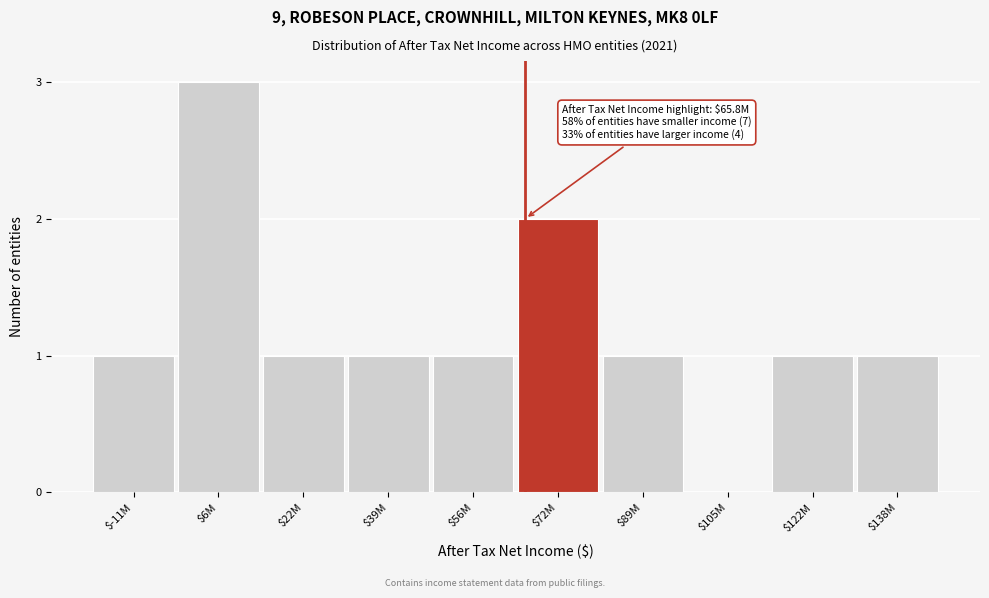

What is the sum of all values?

12